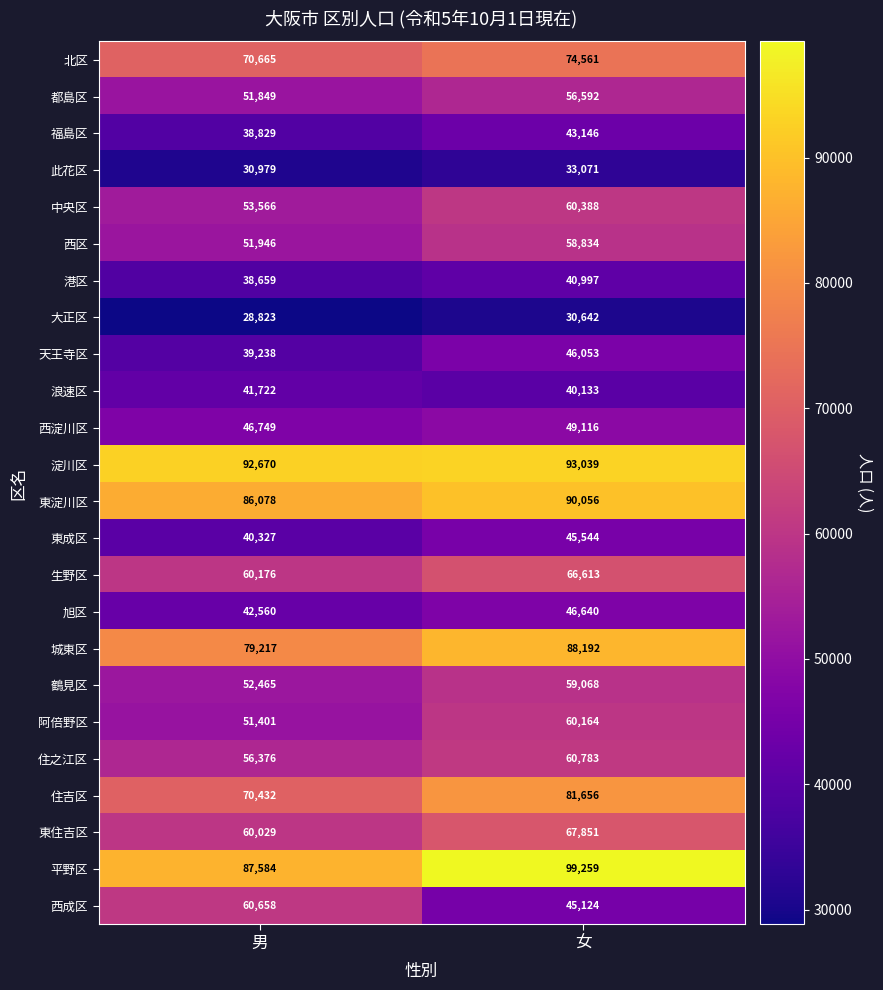

Read the 阿倍野区 value at 男, to the nearest 50.

51400